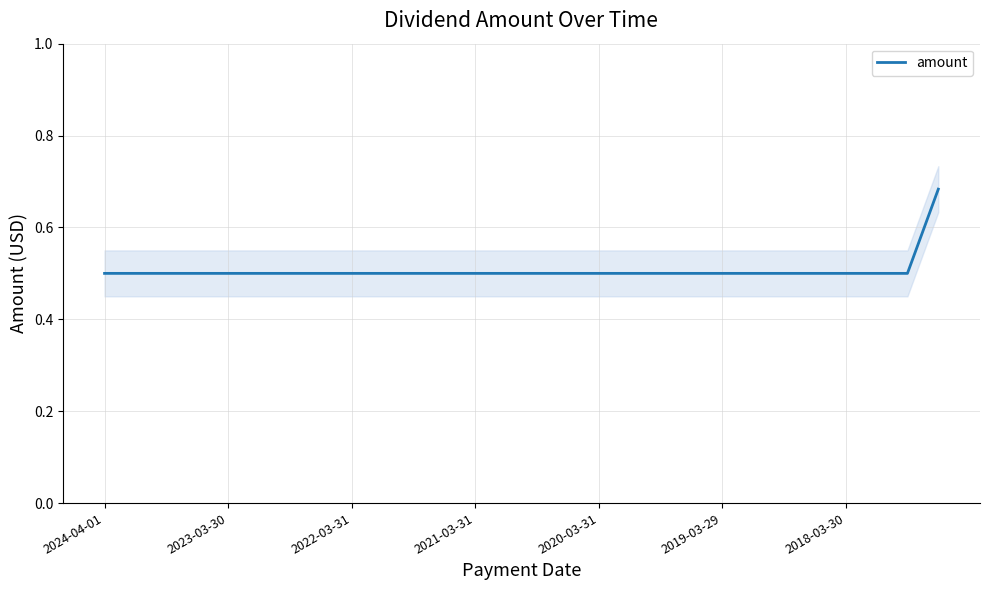

What is the minimum value for amount?

0.5